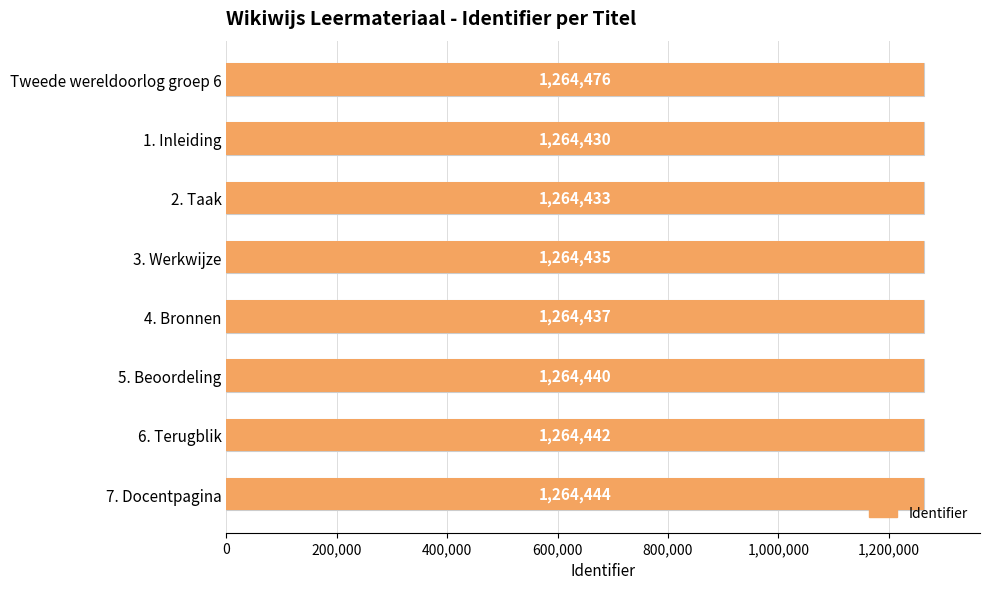

Does the chart contain stacked bars?

No